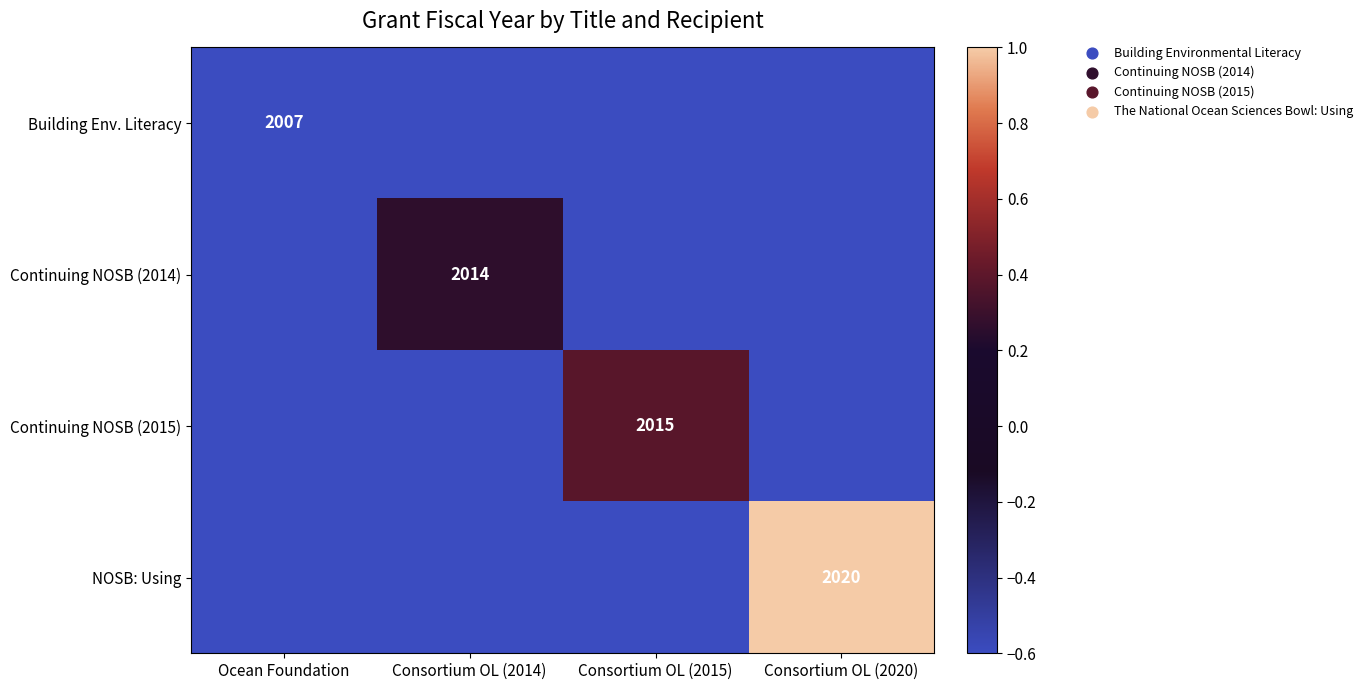

How many data points in Continuing NOSB (2014) are above 0?

1